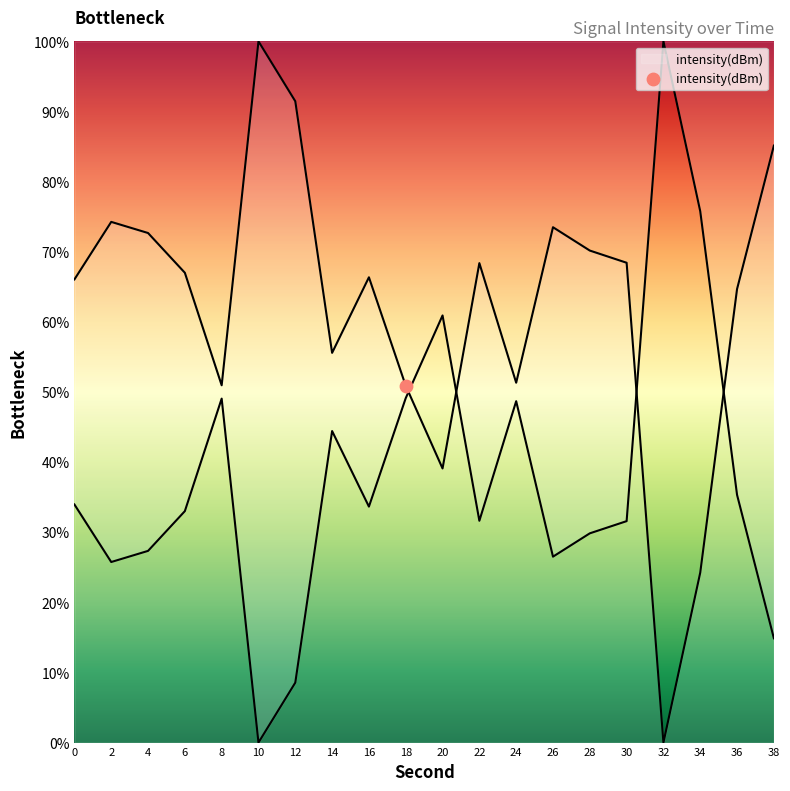

What is the change in value from 4 to 20?

-33.6